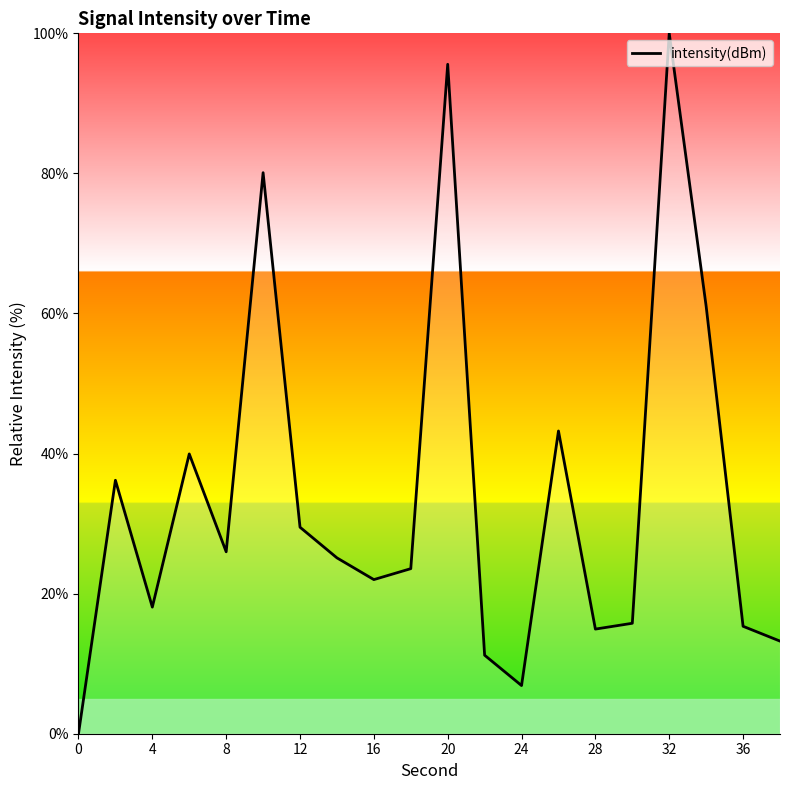

What is the difference between the maximum and minimum values?

100.0